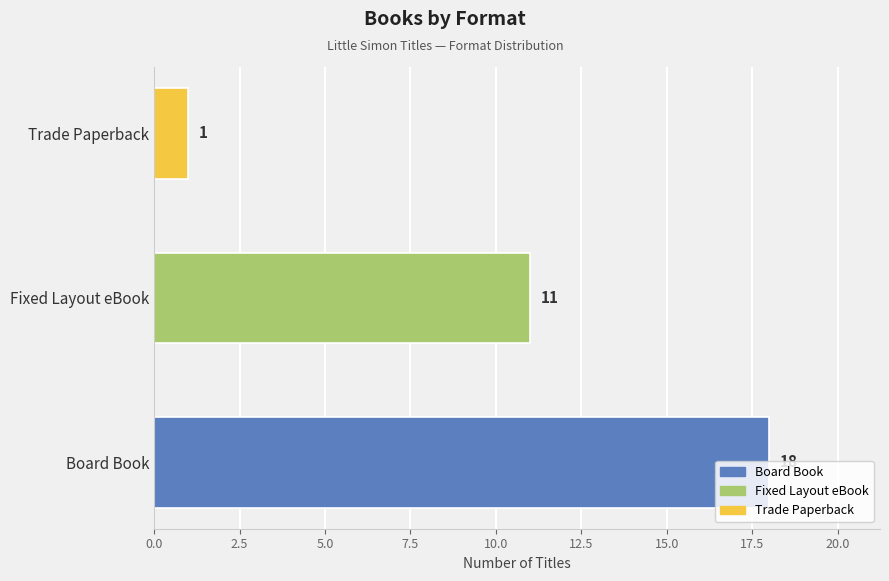

What is the change in value from Fixed Layout eBook to Trade Paperback?

-10